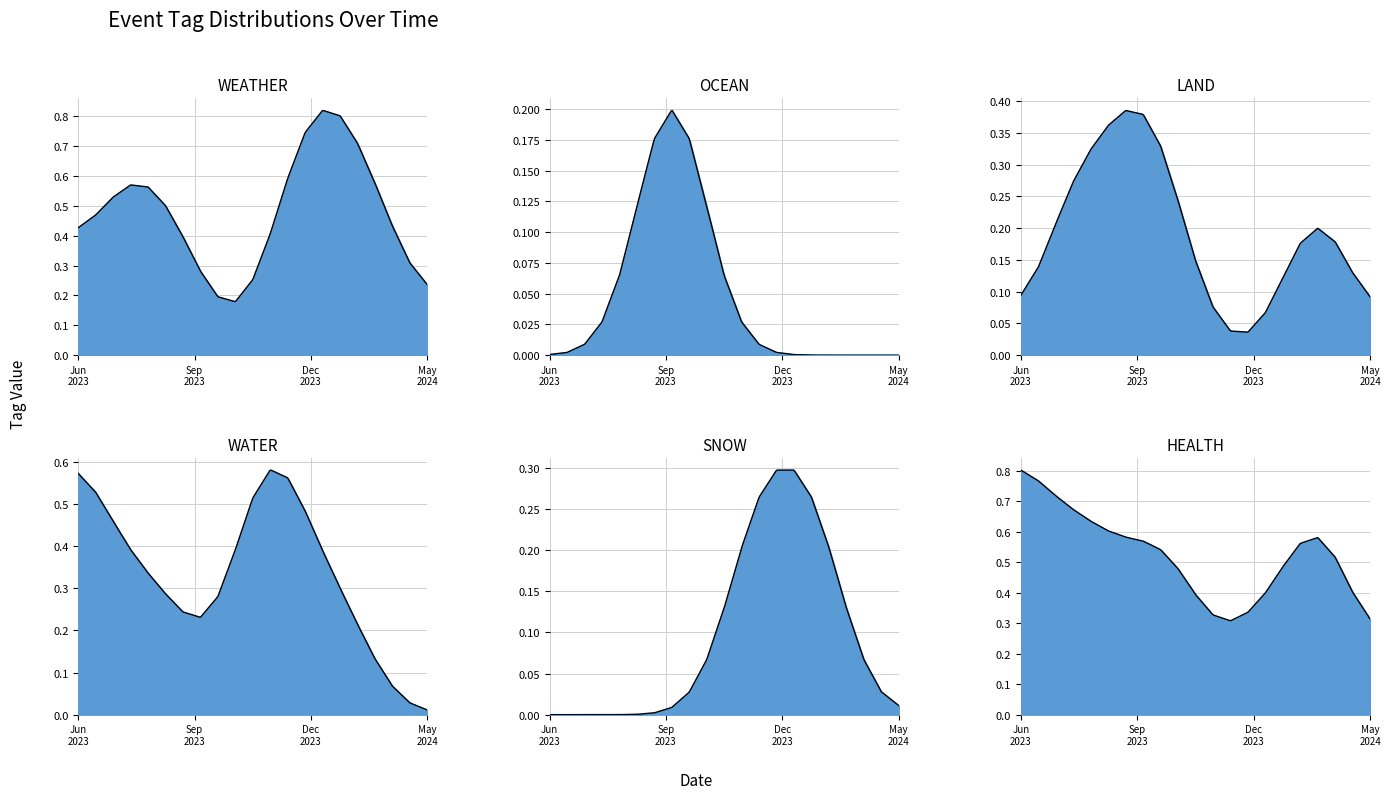

Which series has the largest range (max minus min)?

WEATHER